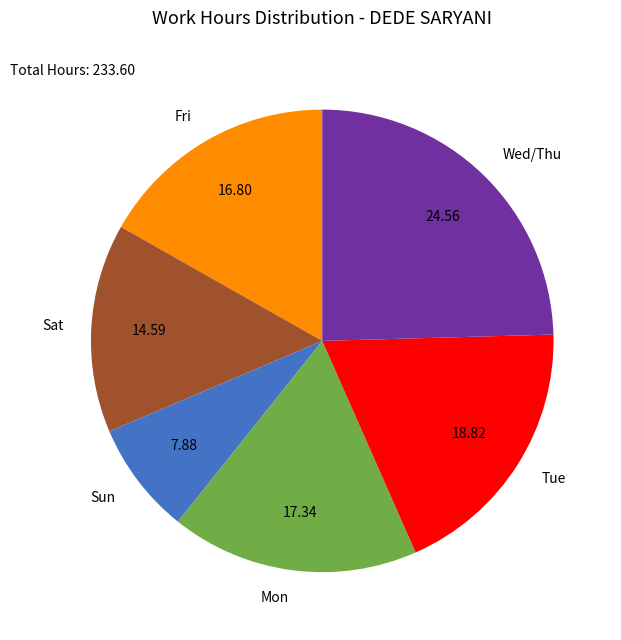

Approximately how many times larger is the value at Fri compared to Sun?

2.1